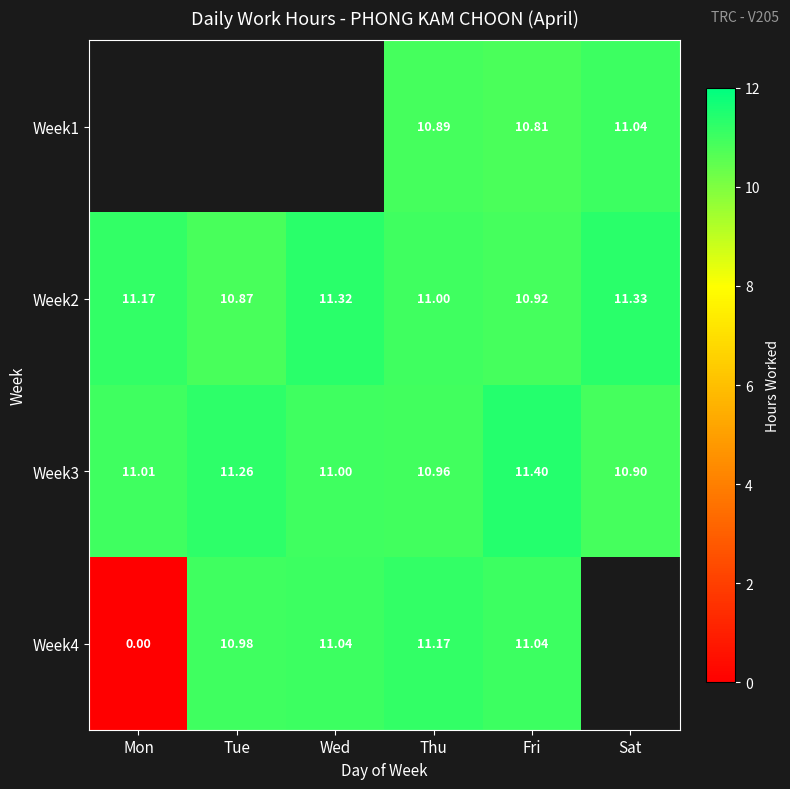

At which label does Week2 reach its peak?

Sat